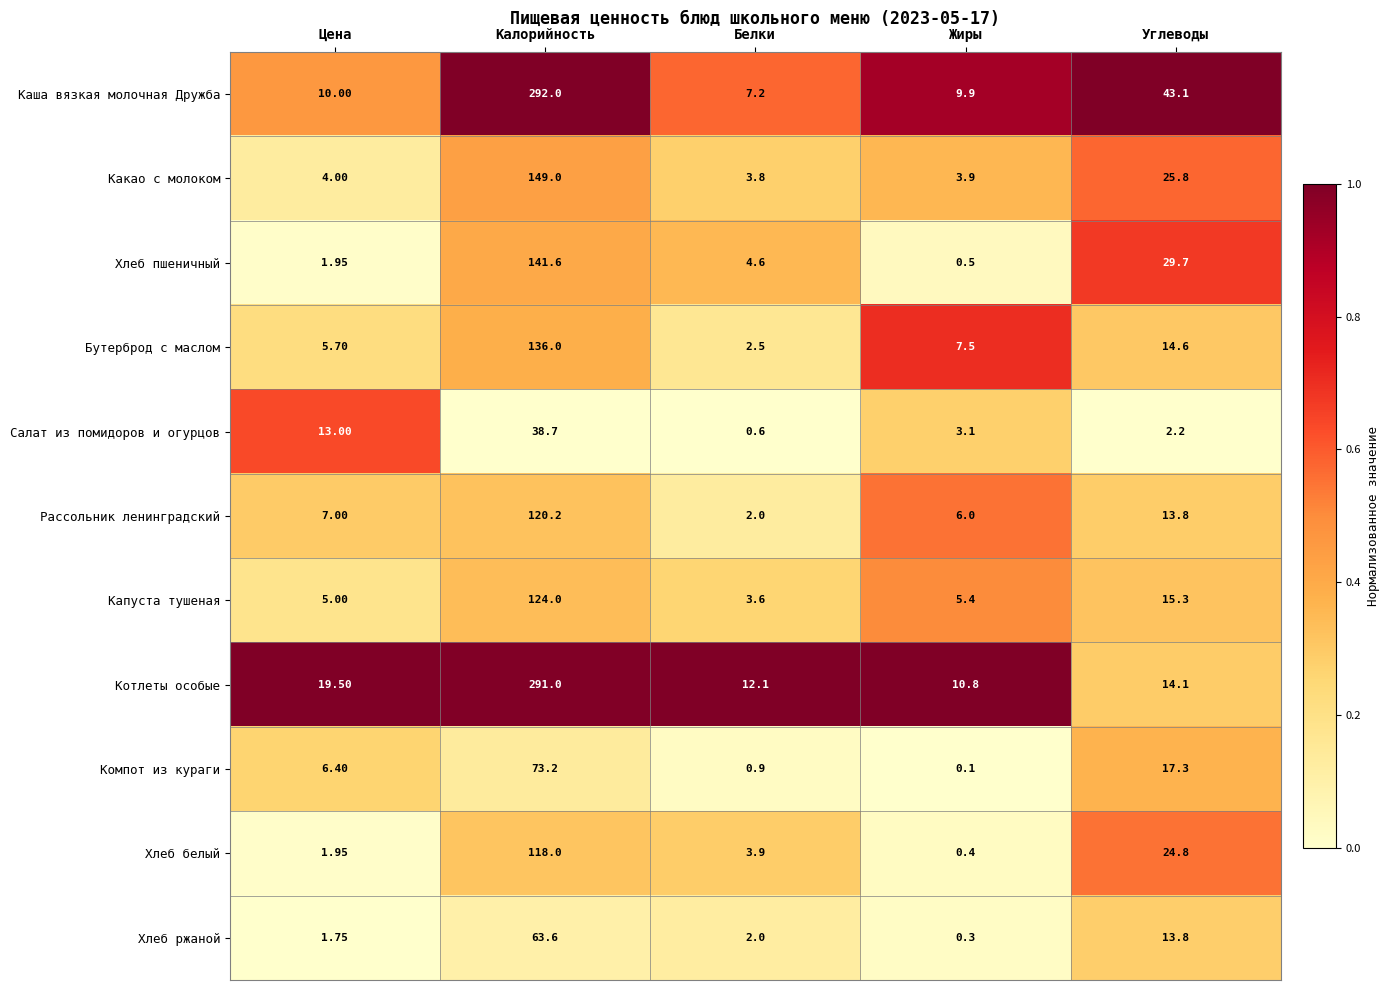

Is the value of Каша вязкая молочная Дружба at Калорийность greater than the value of Компот из кураги at Калорийность?

Yes